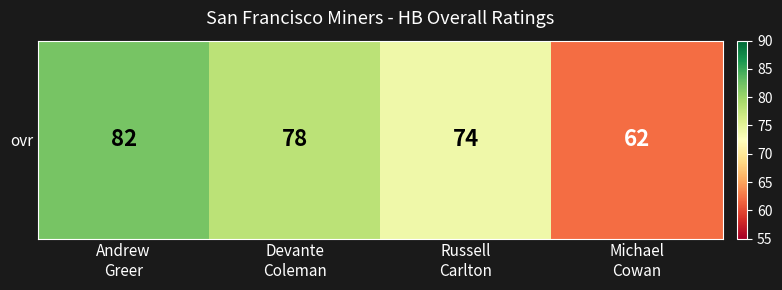

What is the sum of all values?

296